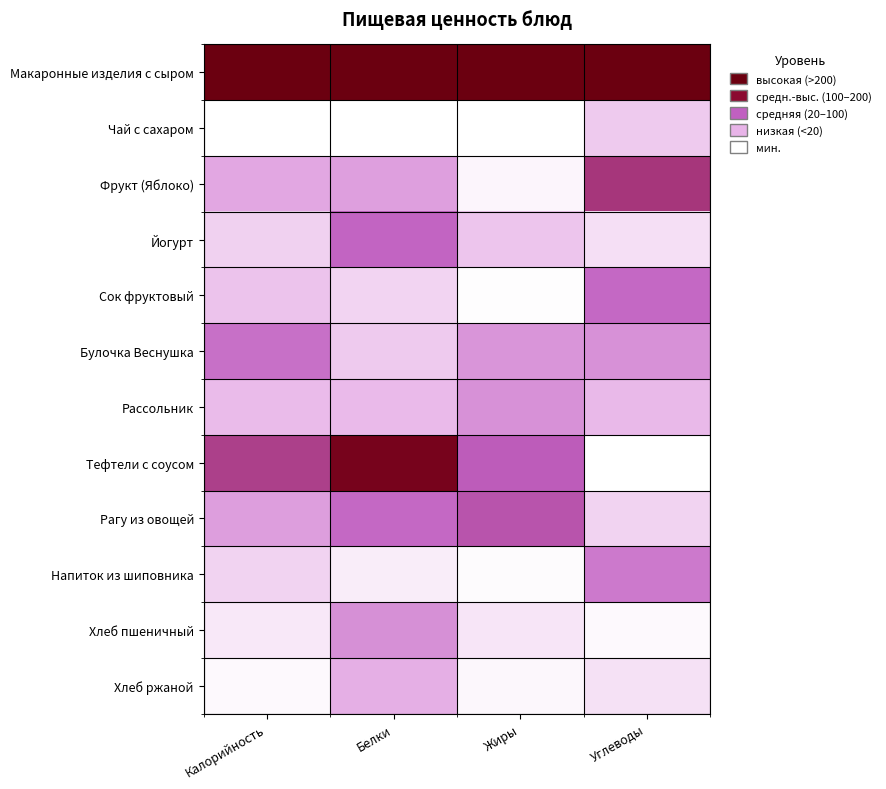

What is the greatest value displayed?

1.0